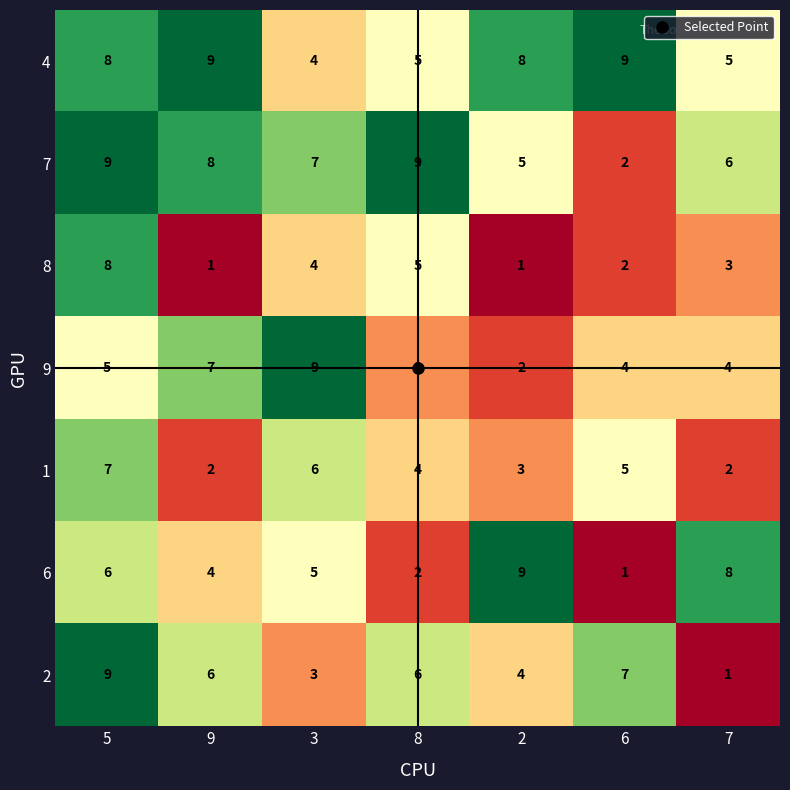

Which category has the highest value in the 8 series?

5